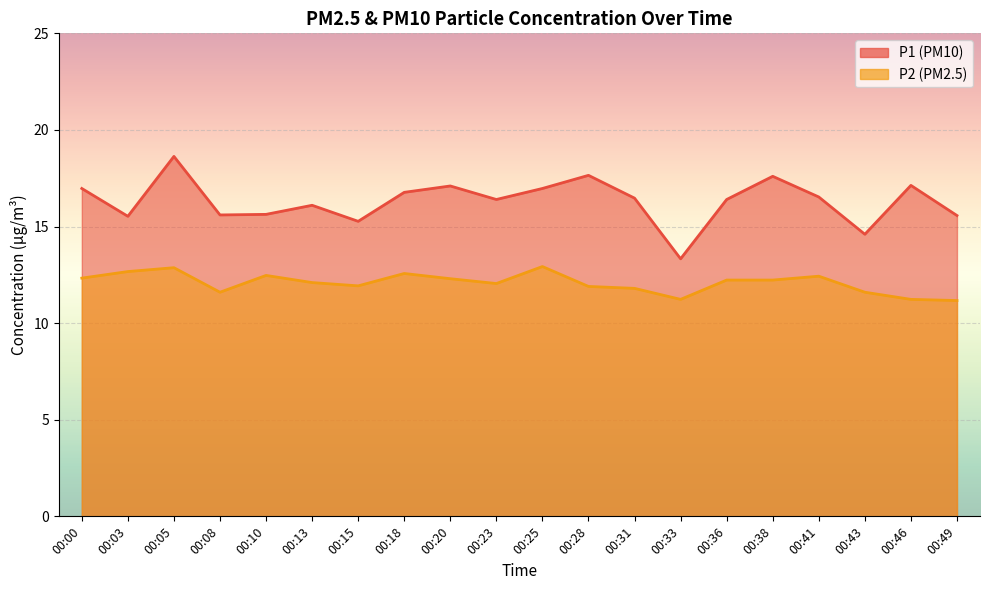

Rank the series at 00:03 from highest to lowest value.

P1, P2